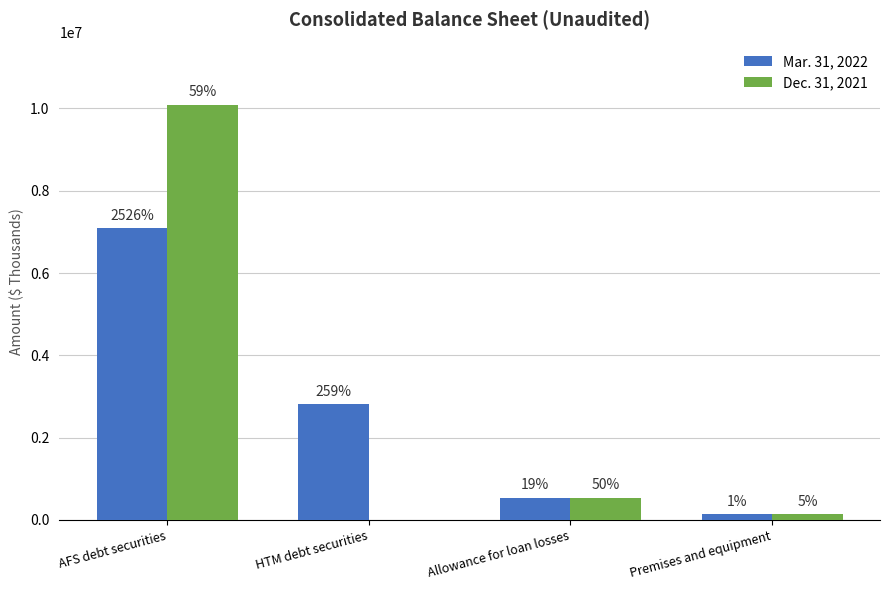

Reading left to right, extract all data points from this chart.

Mar. 31, 2022: AFS debt securities=7091581	HTM debt securities=2815968	Allowance for loan losses=545685	Premises and equipment=141422
Dec. 31, 2021: AFS debt securities=10087179	HTM debt securities=0	Allowance for loan losses=541579	Premises and equipment=139358